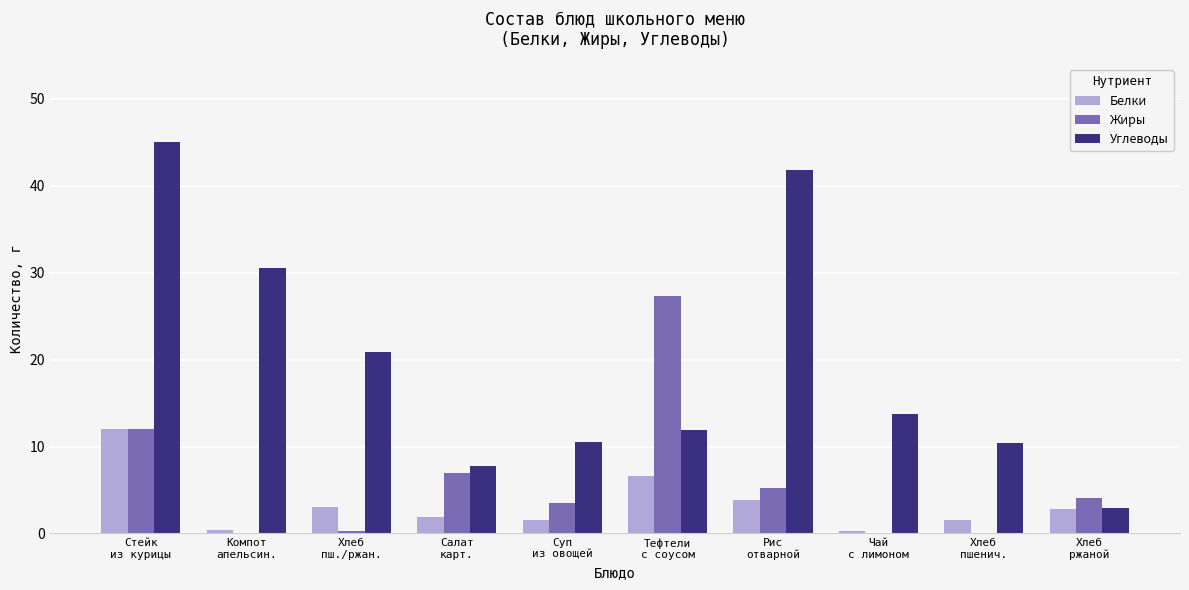

True or false: Углеводы has a value of 10.5 at Суп
из овощей.

True